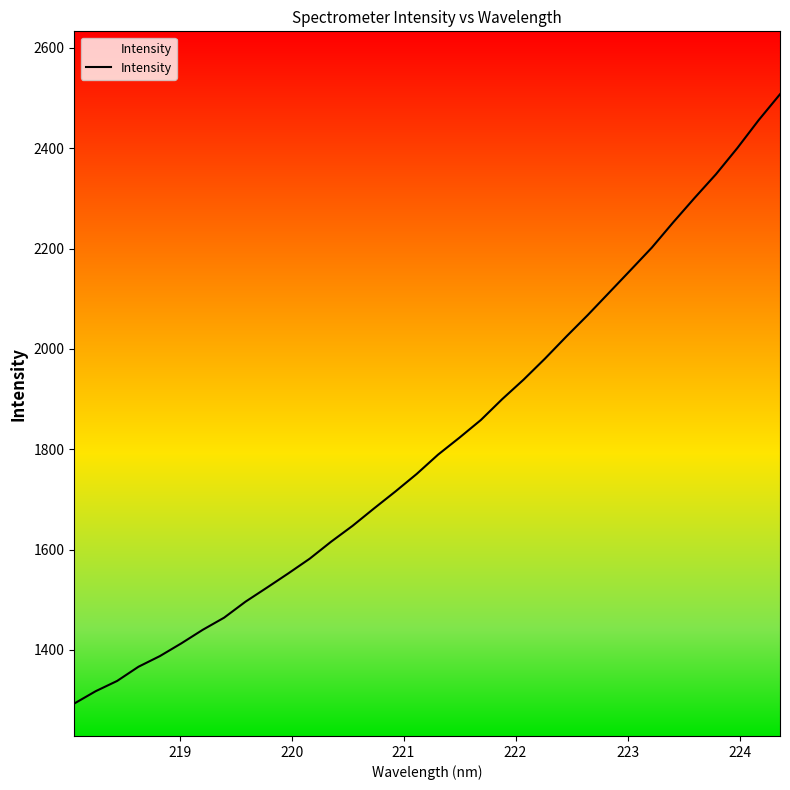

What is the smallest value displayed?

1293.2